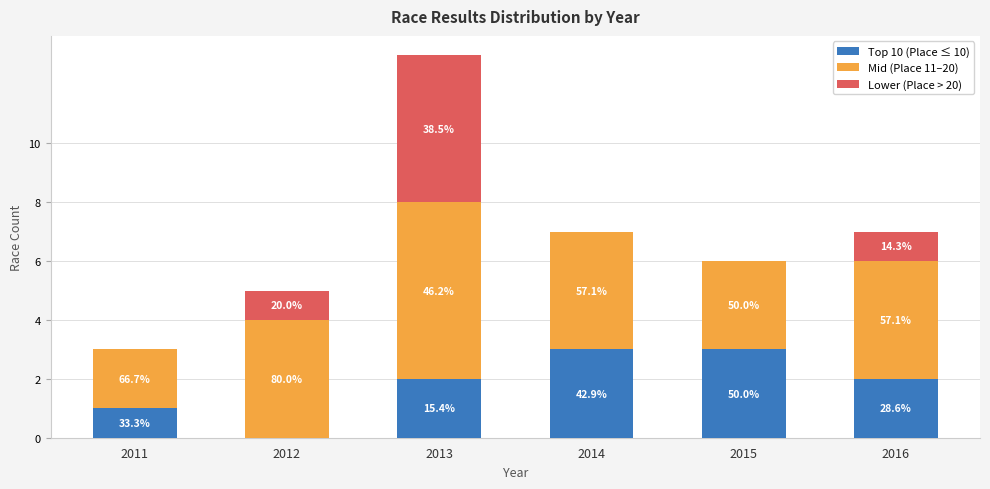

What are all the series names shown in the legend?

Top 10 (Place ≤ 10), Mid (Place 11–20), Lower (Place > 20)